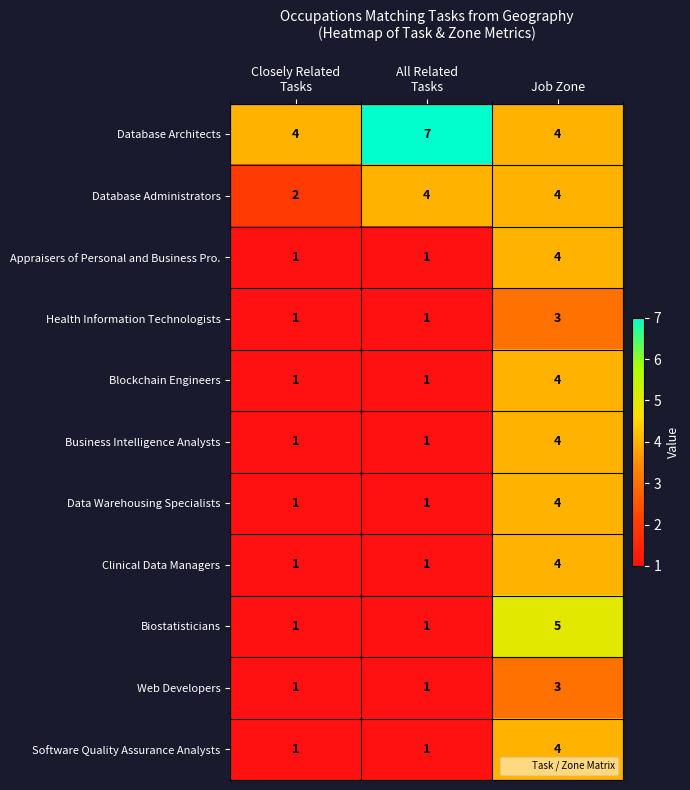

At how many categories does at least one series exceed 2?

3